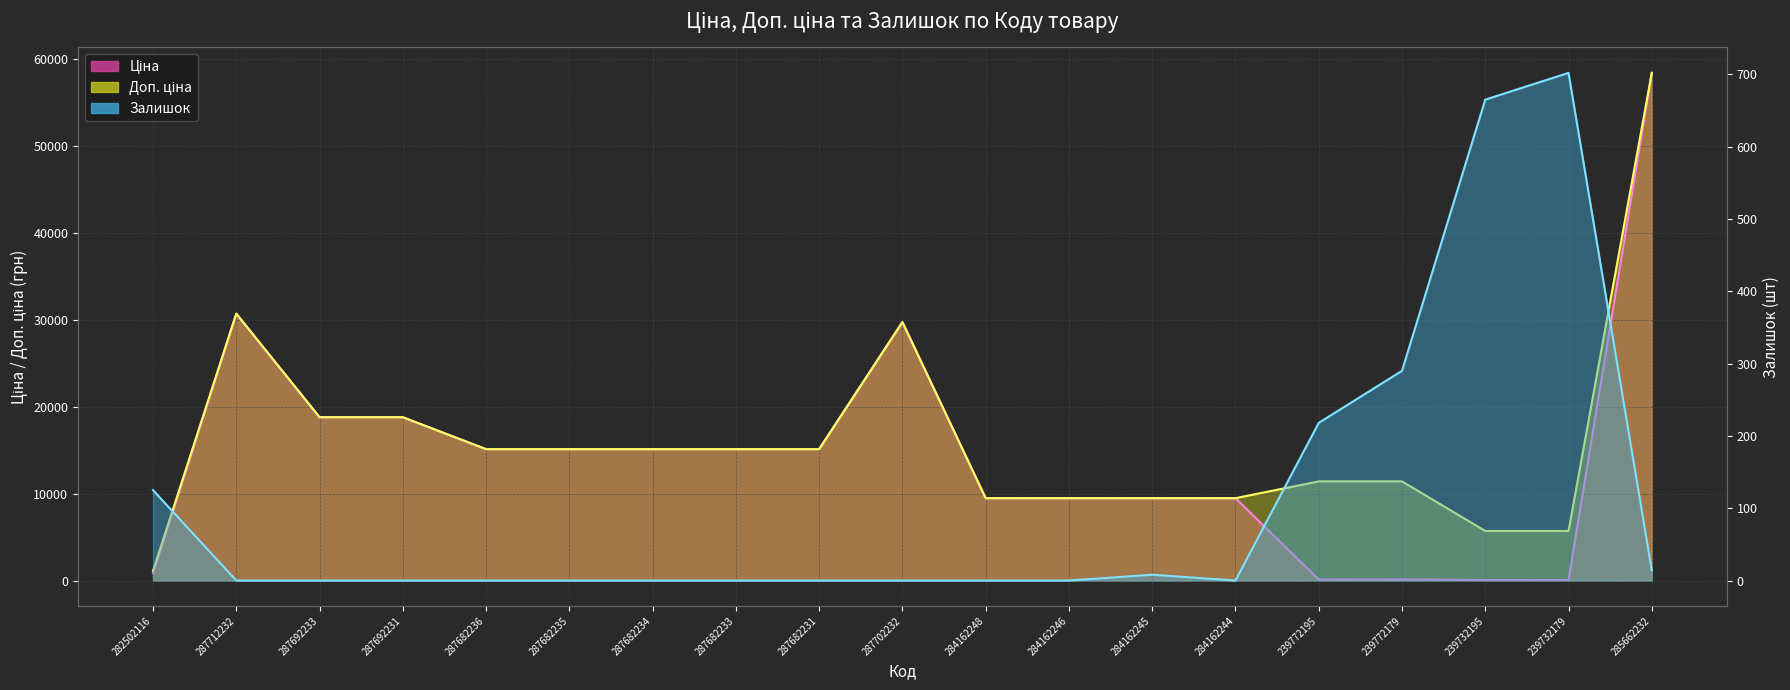

What is the difference between the maximum and minimum values in the Ціна series?

58369.5